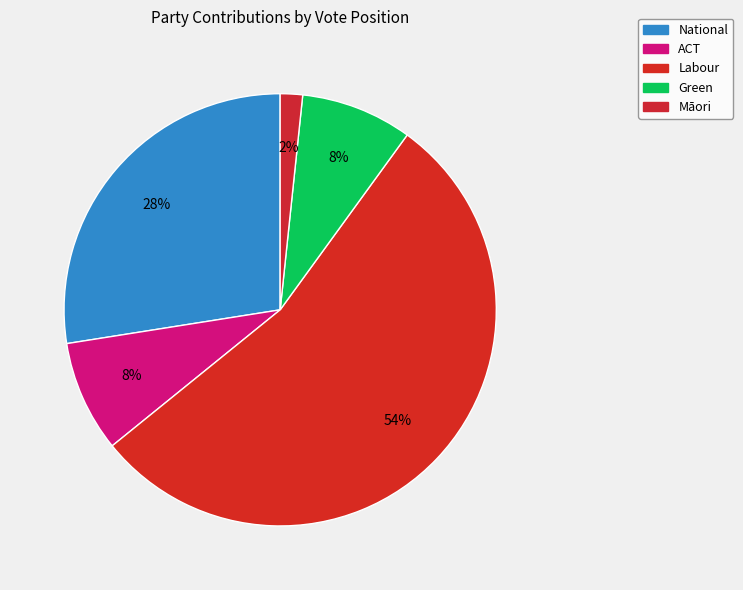

Count the number of slices in the pie.

5